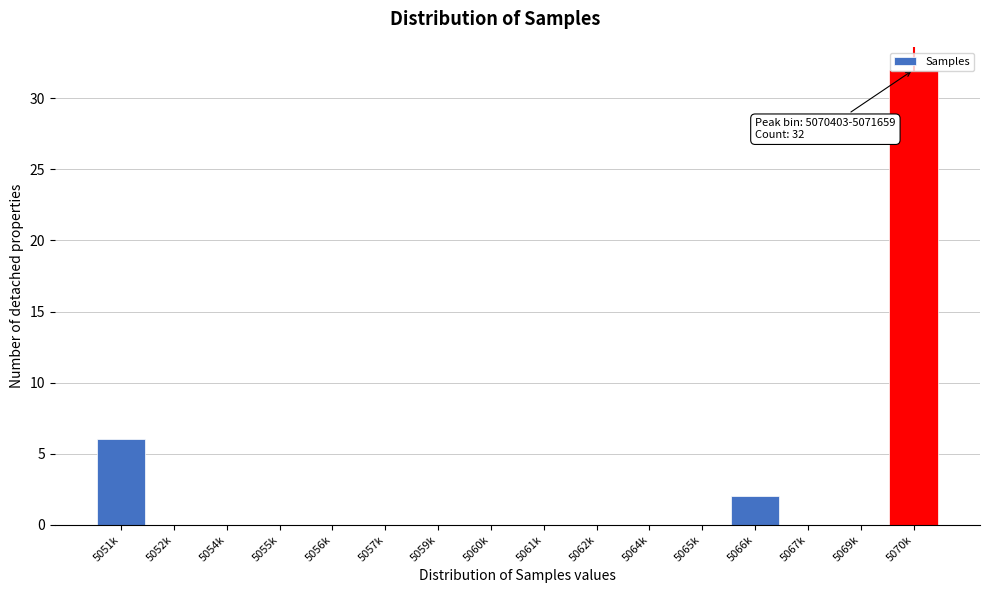

Which has a higher value, 5066k or 5051k?

5051k